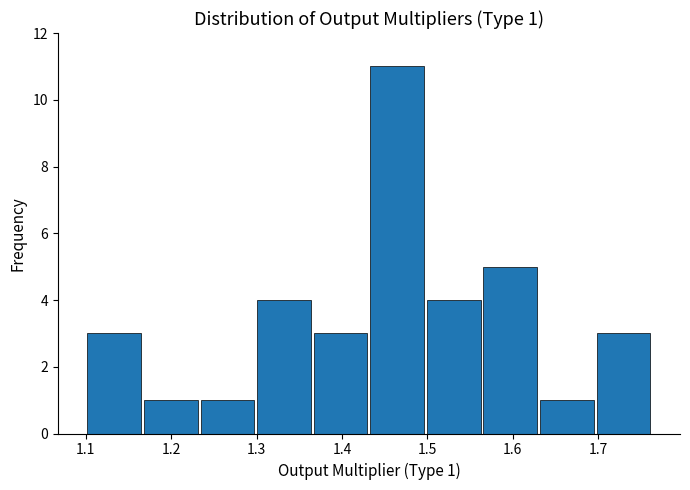

Which range on the x-axis has the tallest bar?

1.43 to 1.50